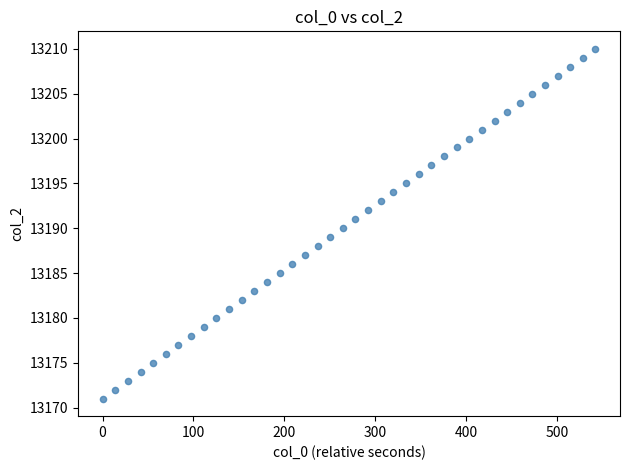

What is the range of Y values (max minus min)?

39